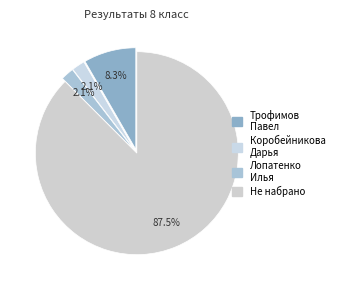

How many segments does this pie chart have?

4